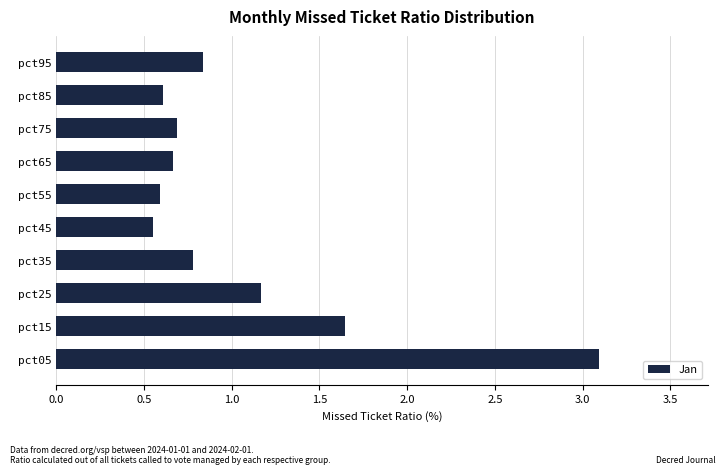

What is the greatest value displayed?

3.1